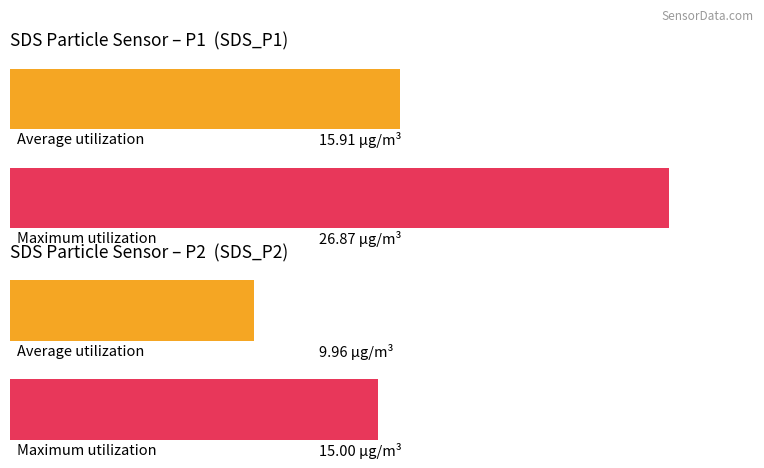

Is it true that Maximum utilization equals 33083.2 at SDS_P1?

False